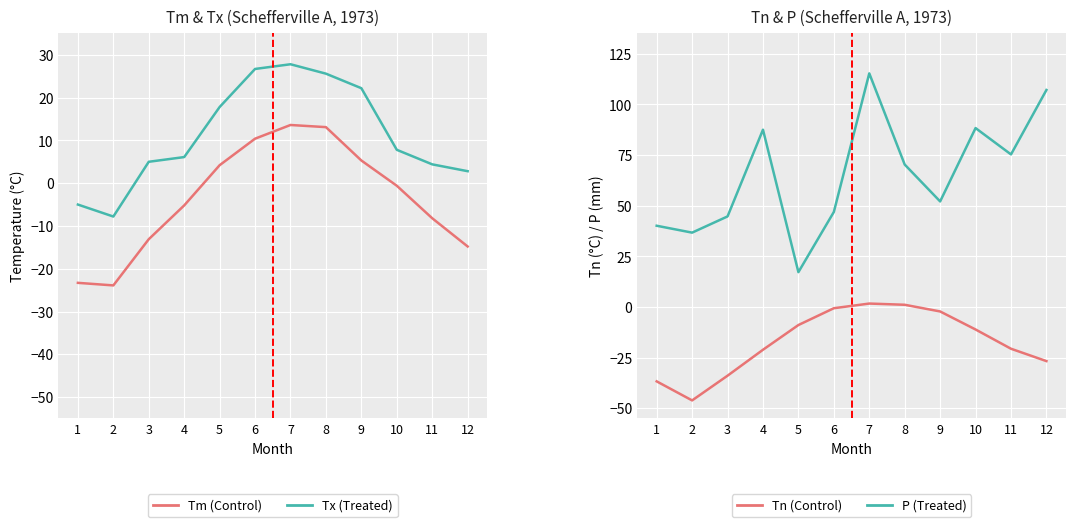

Which label corresponds to the smallest value in the chart?

2